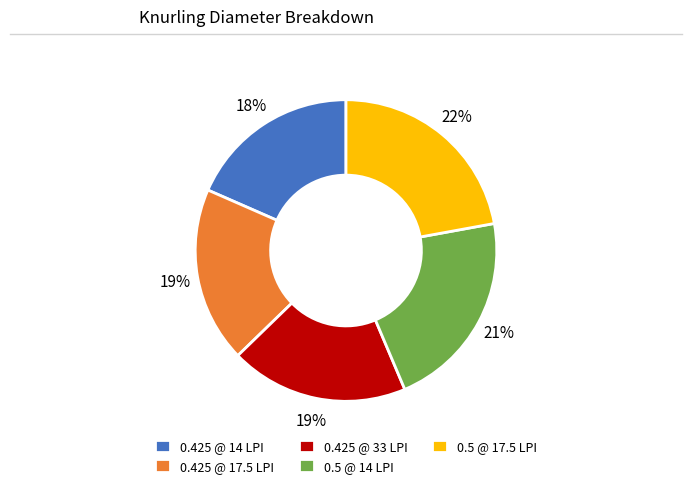

Combined, do 0.425 @ 17.5 LPI and 0.5 @ 17.5 LPI account for over 50%?

No